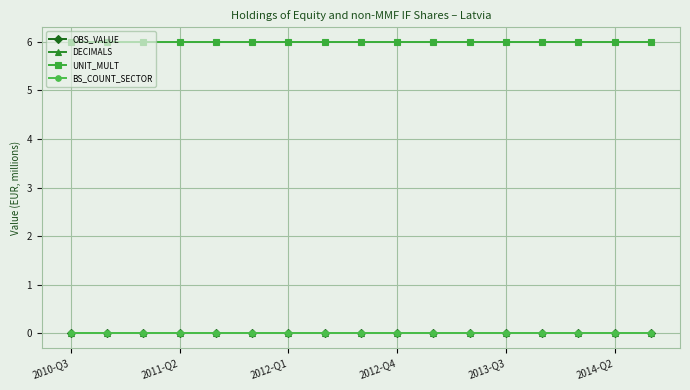

What are all the series names shown in the legend?

OBS_VALUE, DECIMALS, UNIT_MULT, BS_COUNT_SECTOR